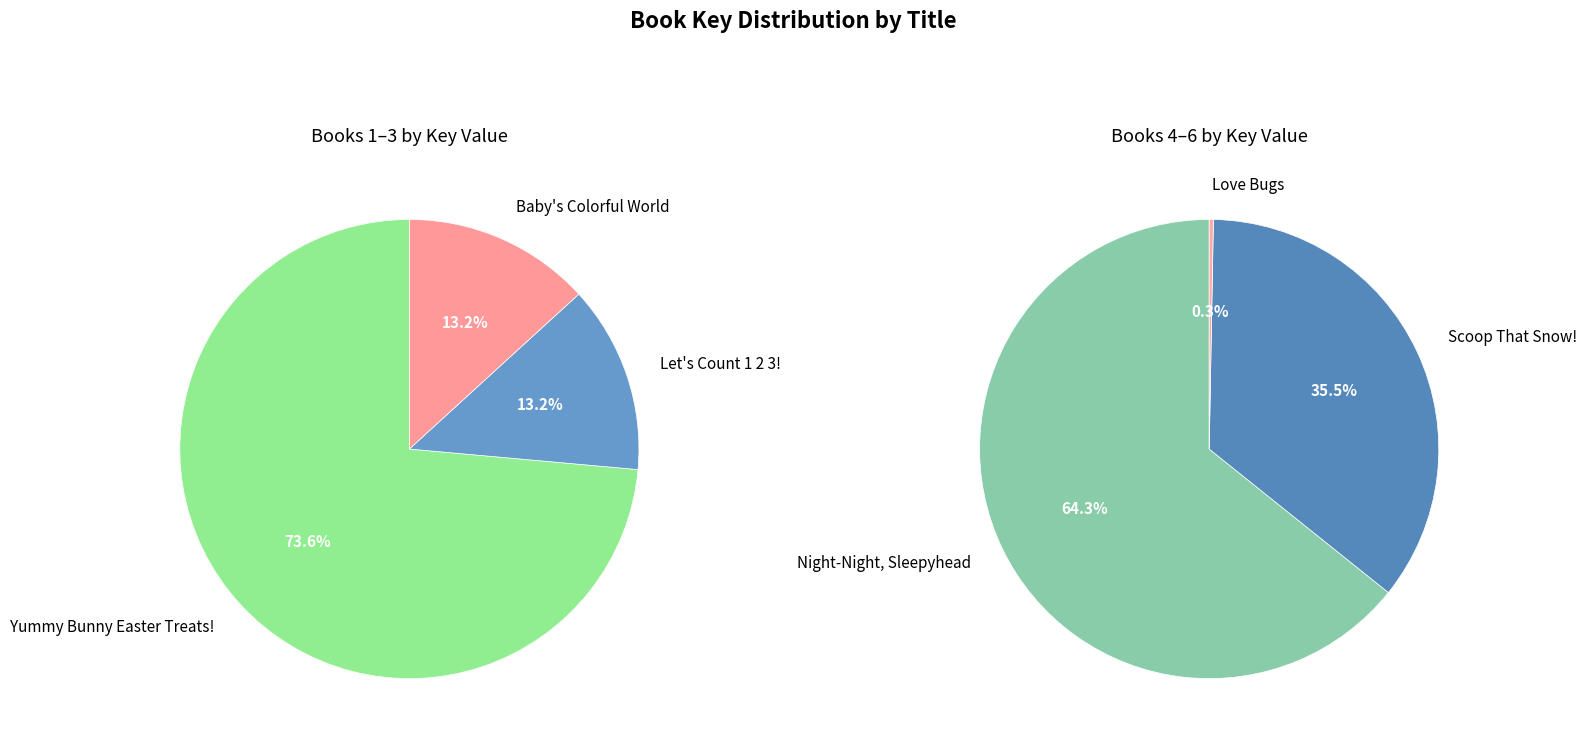

Is Yummy Bunny Easter Treats! the majority of the pie?

Yes